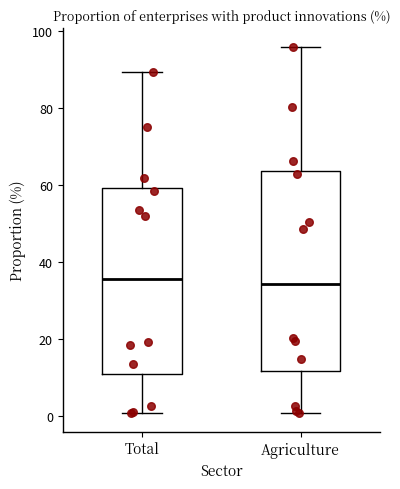

Reading left to right, transcribe this box plot: for each box, give where its median line is, the range the box spans, and where its two whiskers end, as read against the y-axis. The values are not printed on the chart, so give them approximately, as read against the axis.

Total: median 36, box 10 to 60, whiskers 0 to 90
Agriculture: median 34, box 12 to 64, whiskers 0 to 96